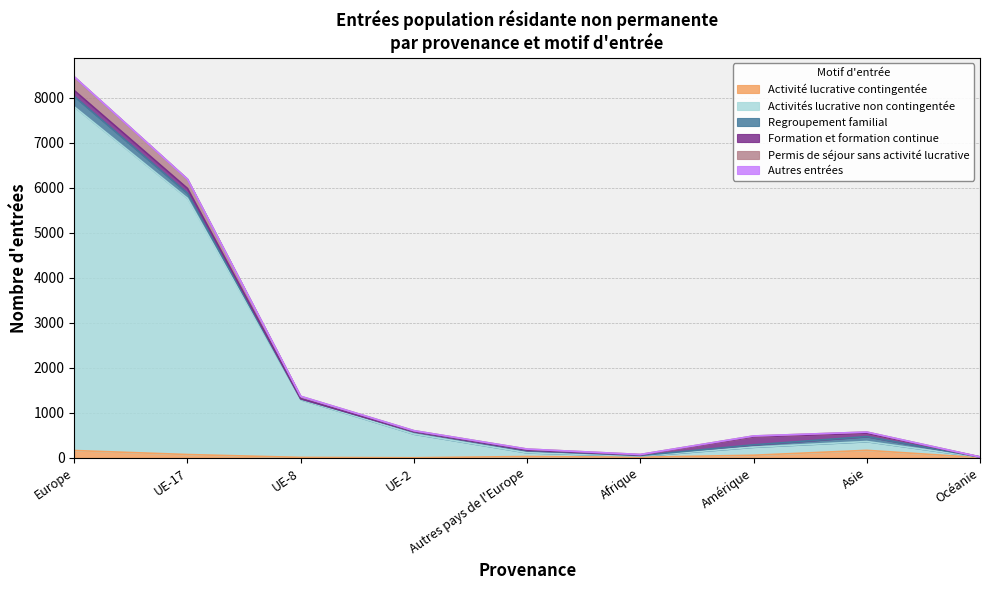

At which category is the sum across all series the highest?

Europe